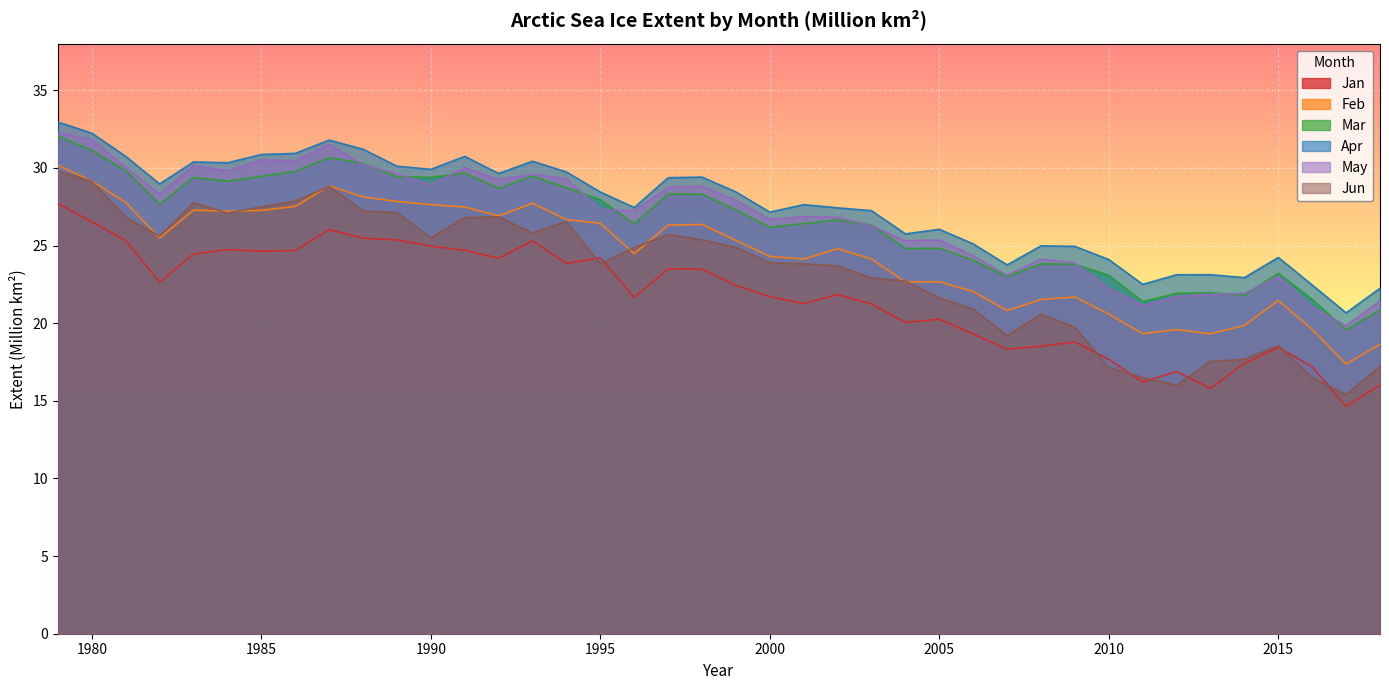

Which series ends up on top after the final intersection of Feb and Jun?

Feb